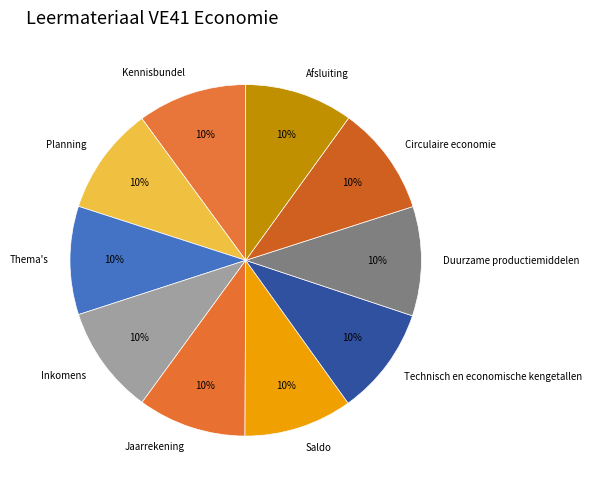

What is the ratio of the value at Jaarrekening to the value at Thema's?

1.0